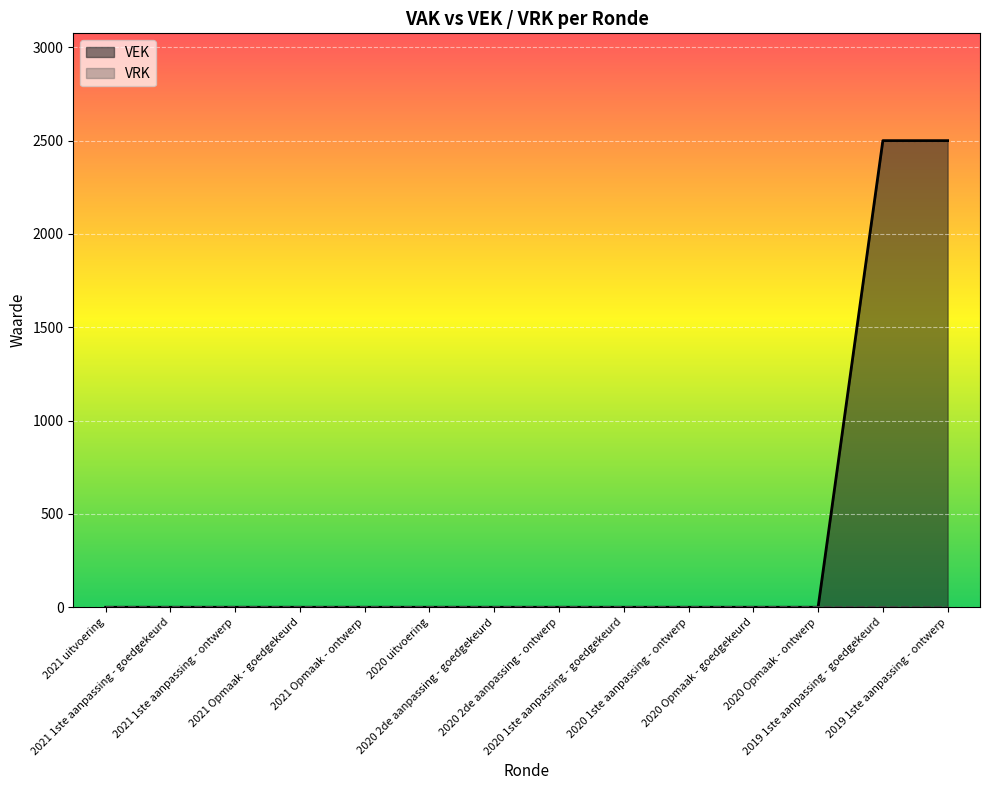

What is the average value?

357